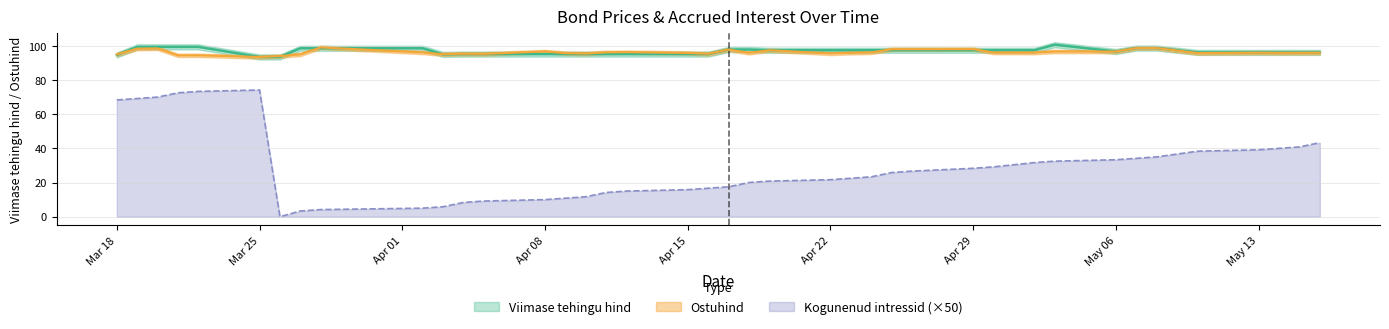

True or false: Kogunenud intressid and Viimase tehingu hind cross at least once.

False